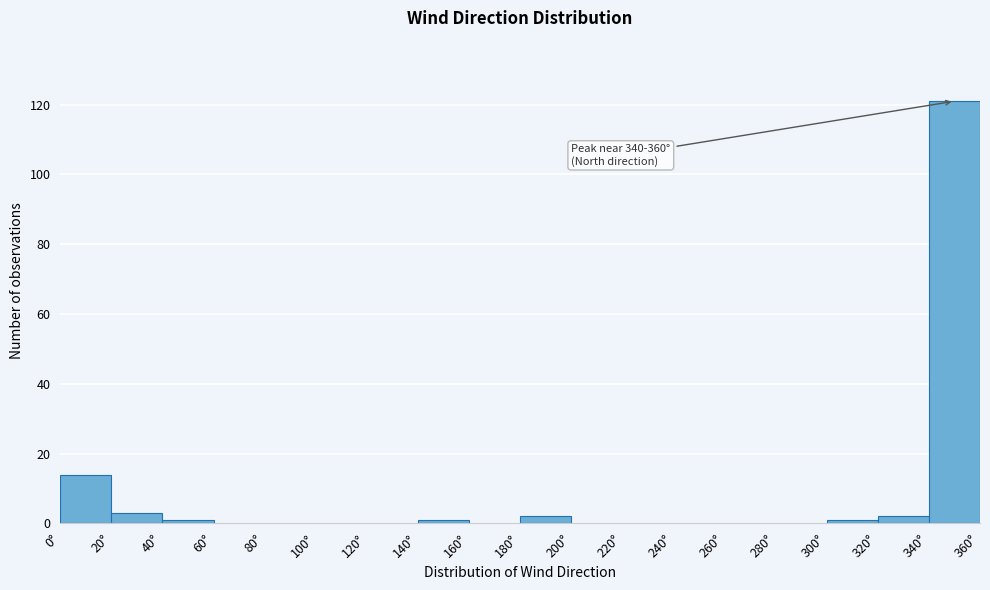

Over which range of the x-axis is the bar tallest?

340 to 360